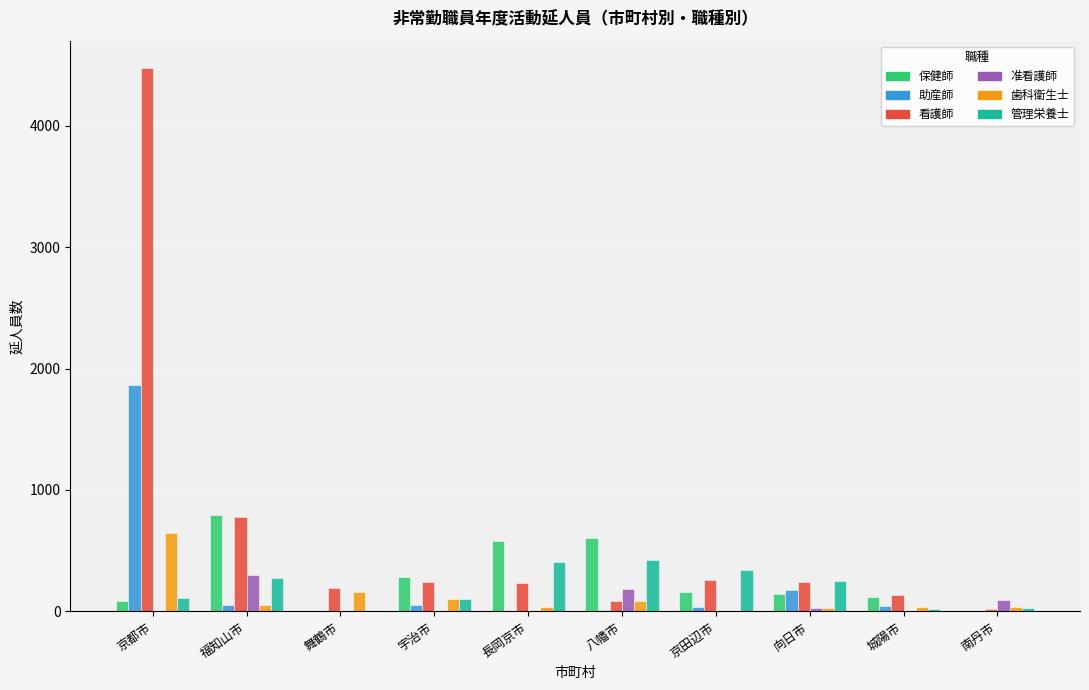

How many distinct data groups are displayed?

6